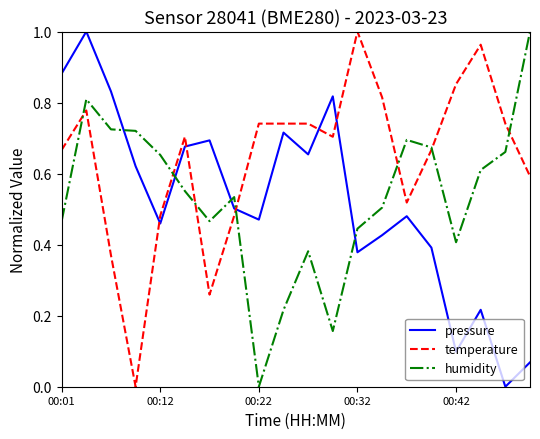

Which series has the largest total across all categories?

temperature